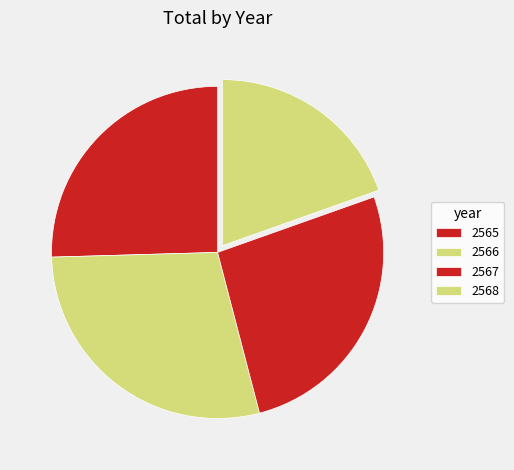

How many slices are in this pie chart?

4